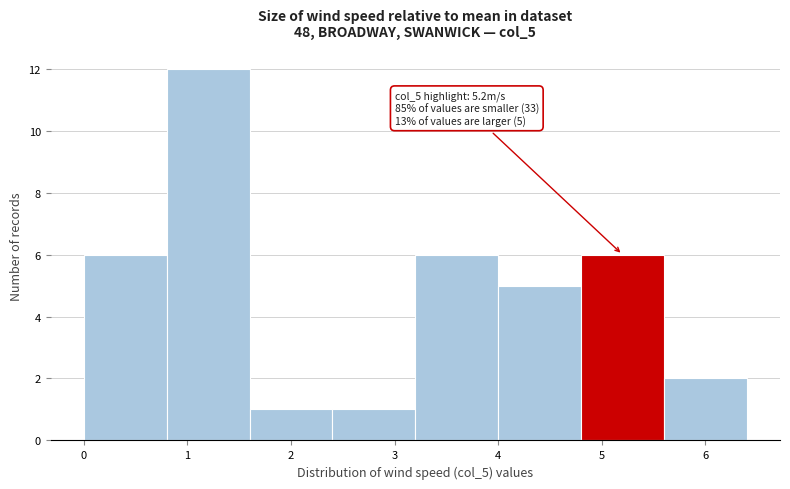

Which range on the x-axis has the tallest bar?

0.8 to 1.6